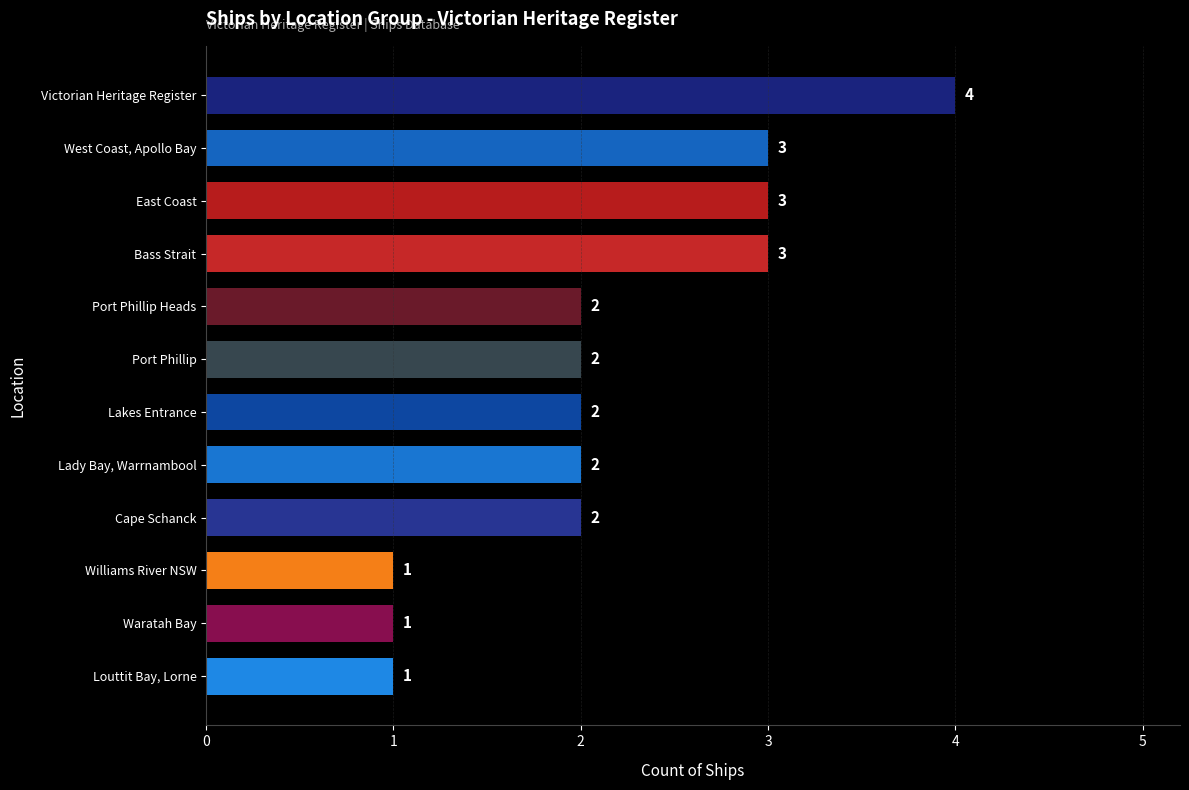

How many distinct data groups are displayed?

1